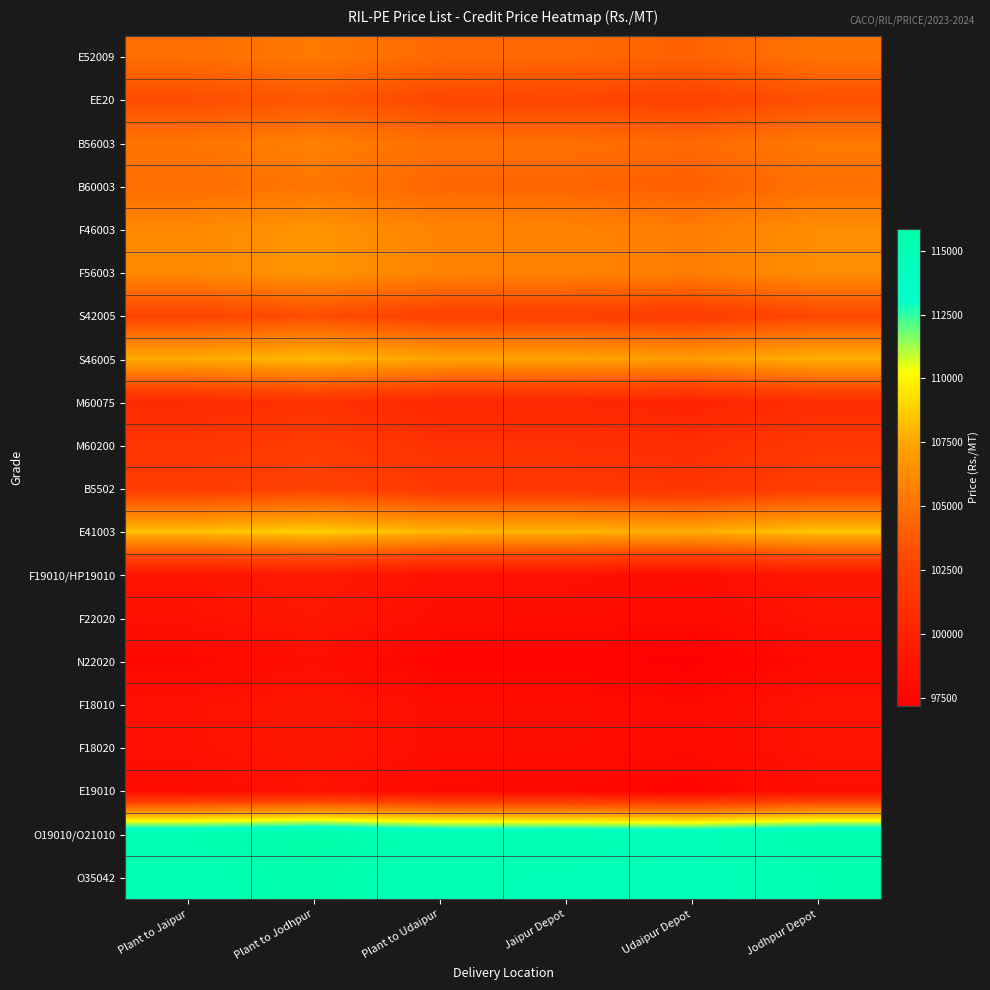

At which category is the sum across all series the highest?

Plant to Jodhpur